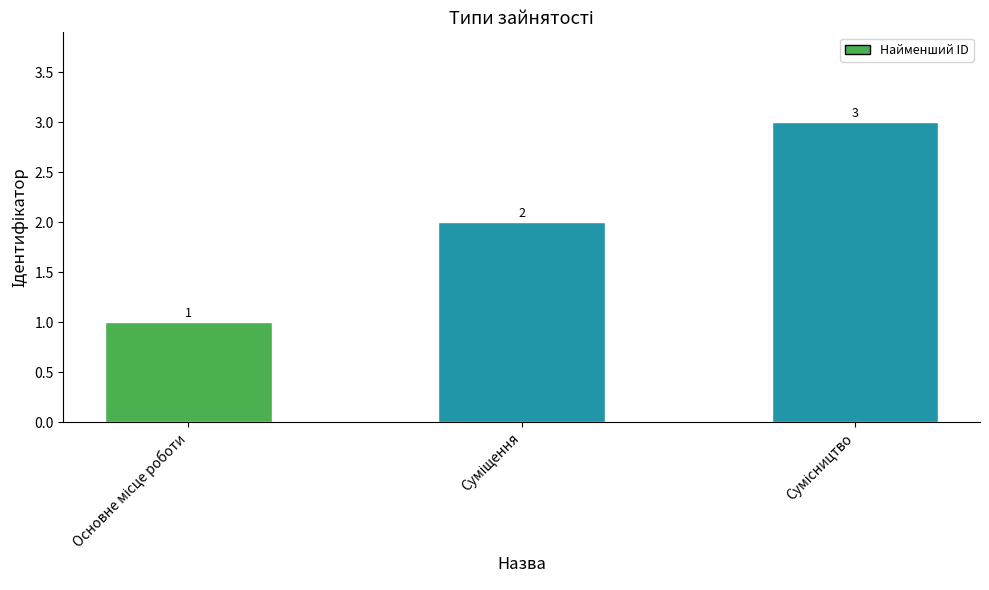

What is the maximum value shown in the chart?

3